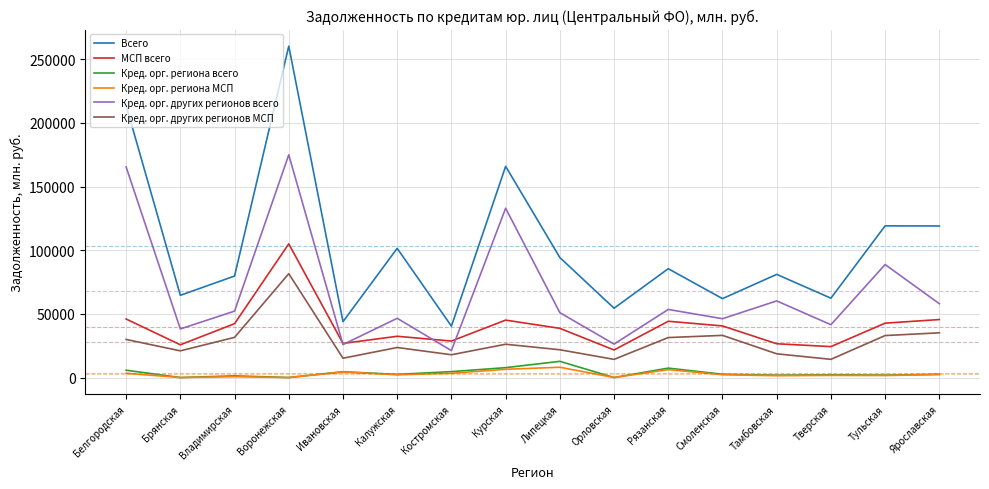

True or false: Кред. орг. других регионов всего and Кред. орг. других регионов МСП intersect in this chart.

False